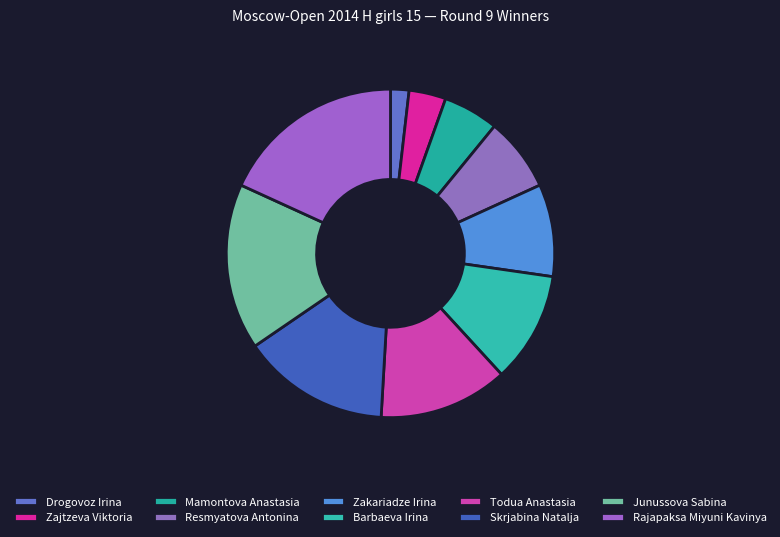

Does Todua Anastasia represent more than half of the total?

No